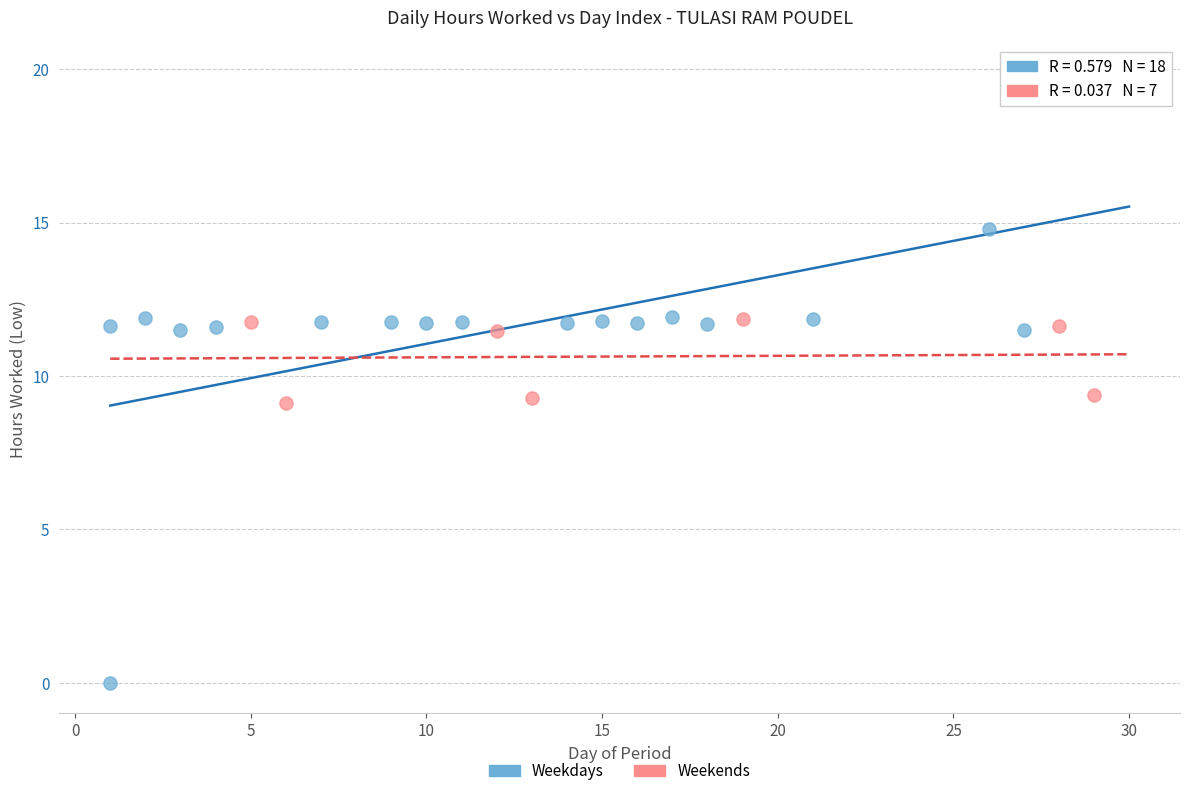

Which series contains the highest Y value?

Weekdays